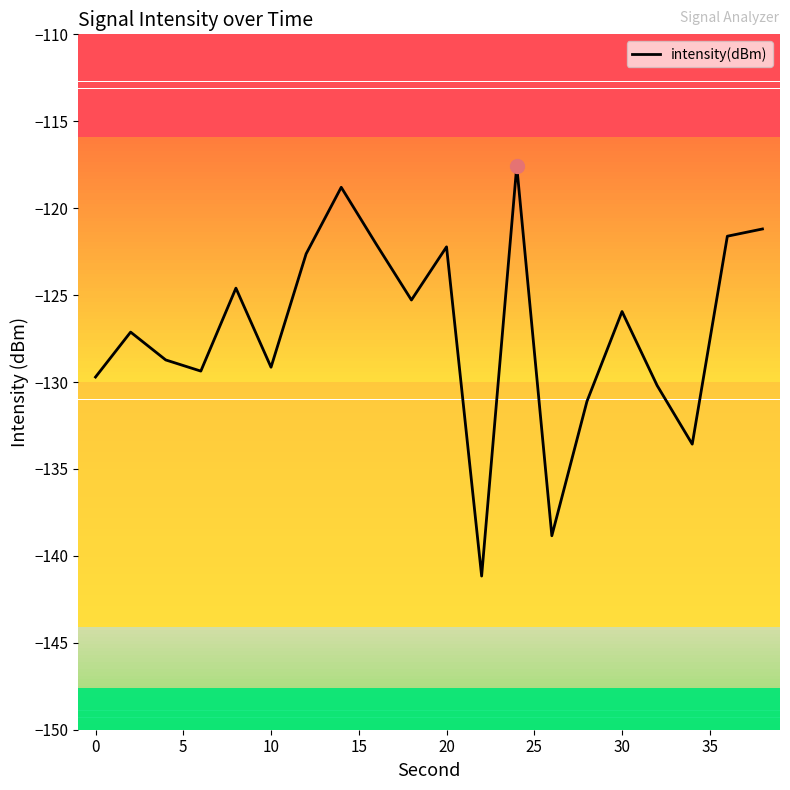

What is the greatest value displayed?

-117.6